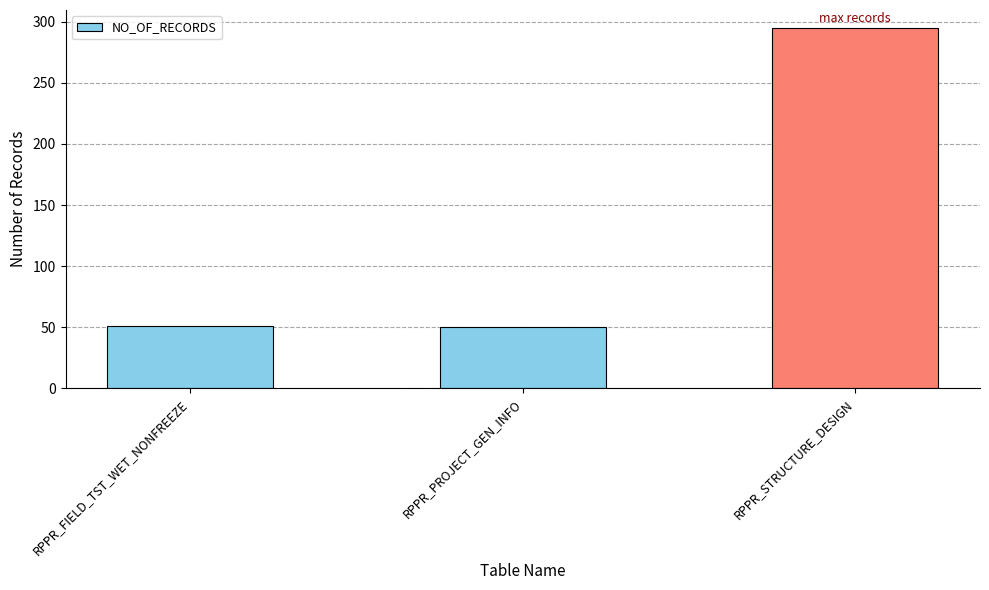

What is the ratio of the value at RPPR_FIELD_TST_WET_NONFREEZE to the value at RPPR_PROJECT_GEN_INFO?

1.0